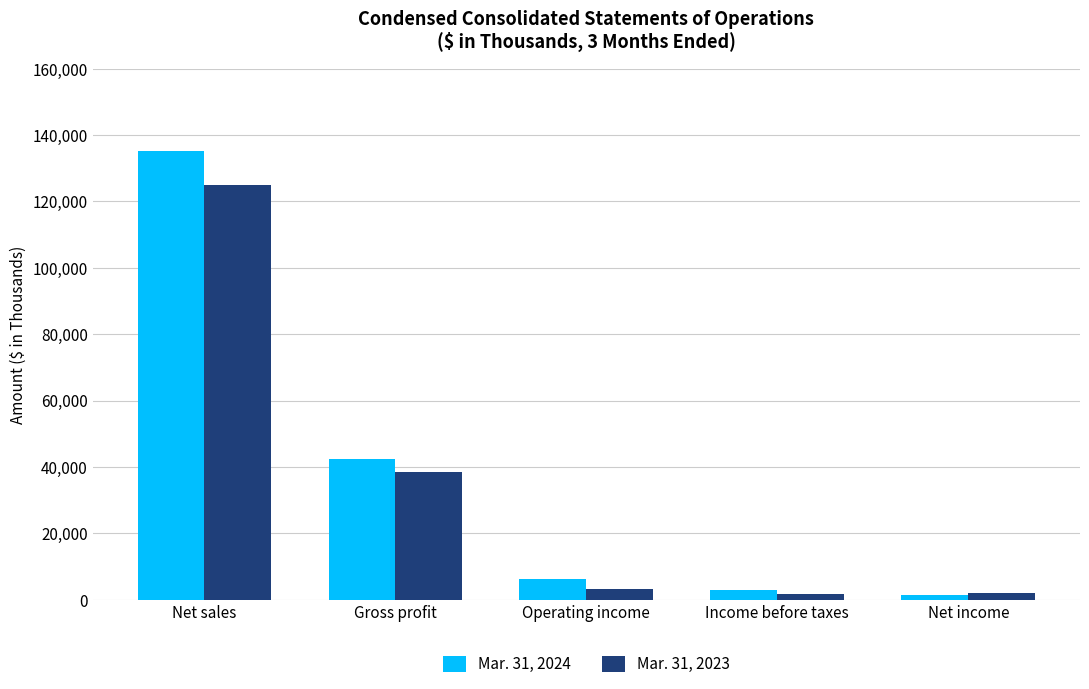

Where does the Mar. 31, 2023 series first go above 3265?

Net sales